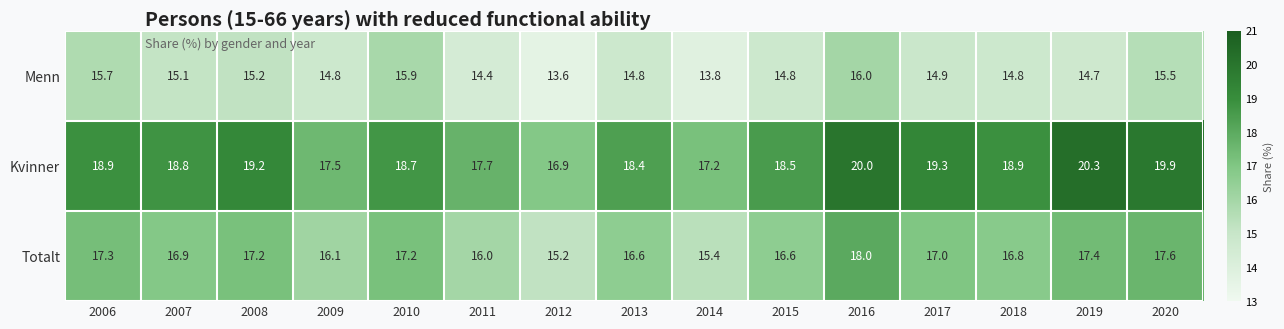

At 2012, list the series in order from smallest to largest.

Menn, Totalt, Kvinner